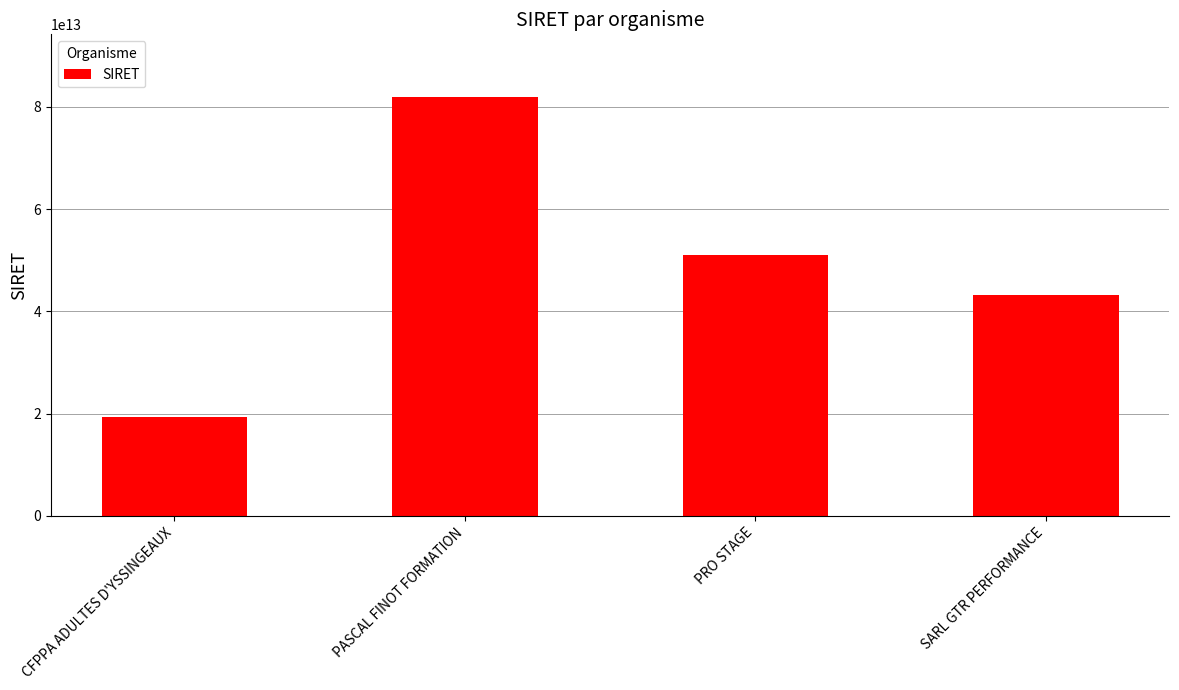

The chart shows a value of 113686081336288 at PASCAL FINOT FORMATION. True or false?

False